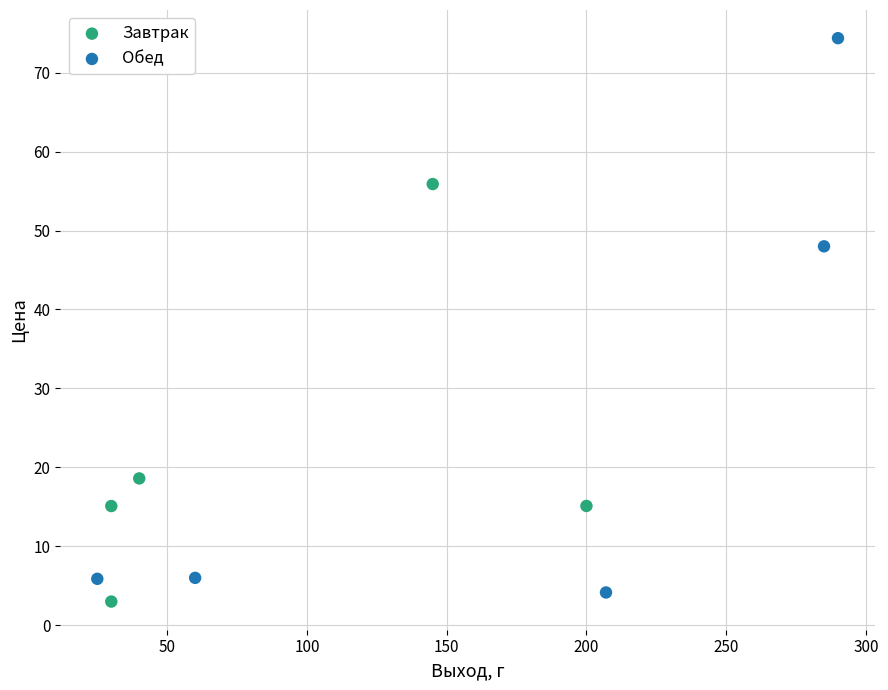

What are all the series names shown in the legend?

Завтрак, Обед